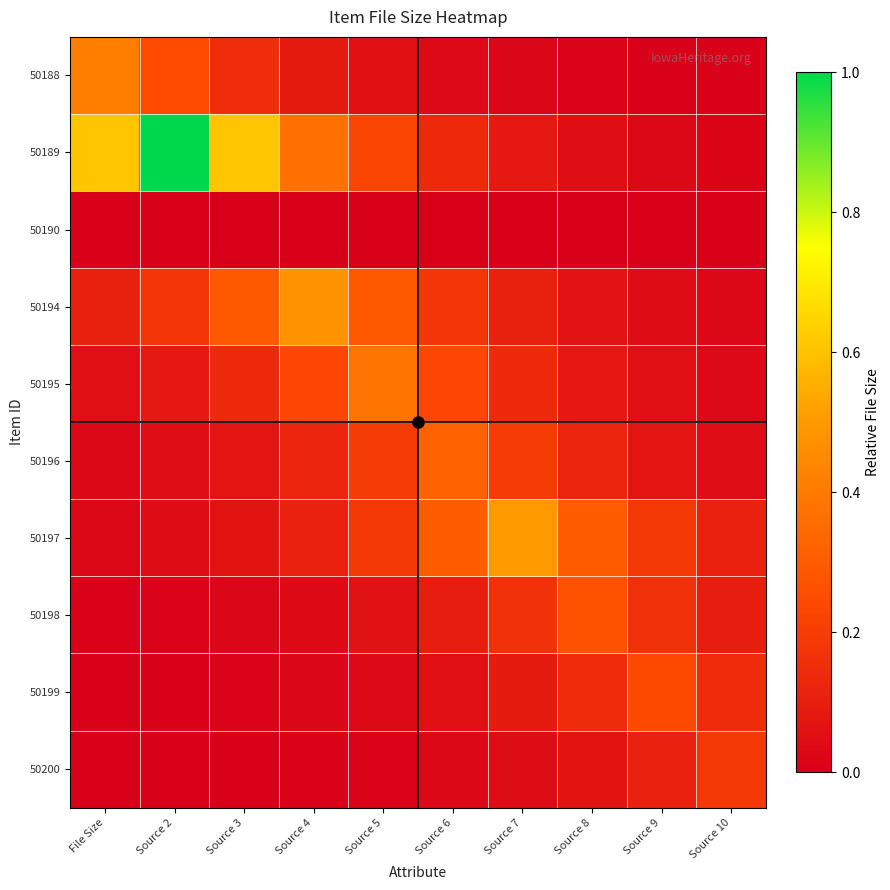

Which series has the widest spread of values?

50189